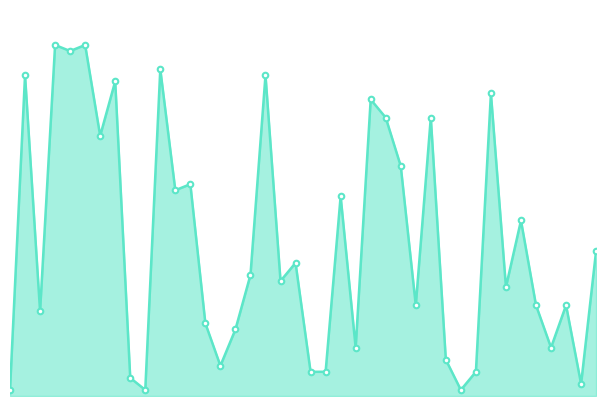

What is the maximum value shown in the chart?

58